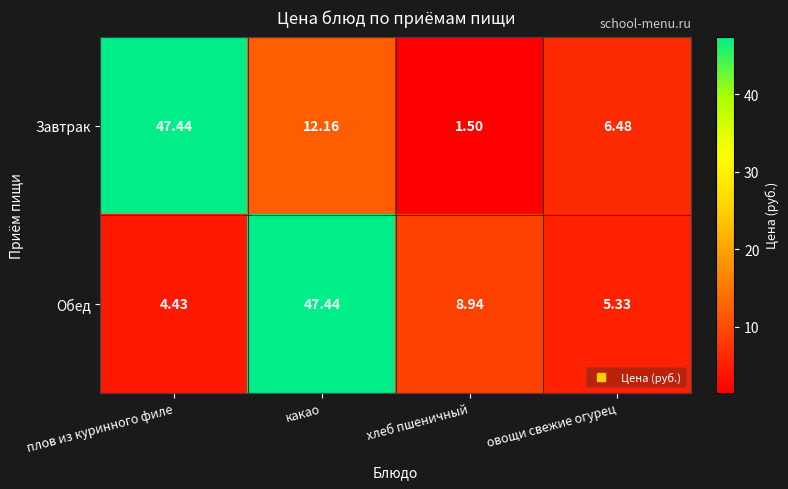

What is the spread (max minus min) of values at какао?

35.3